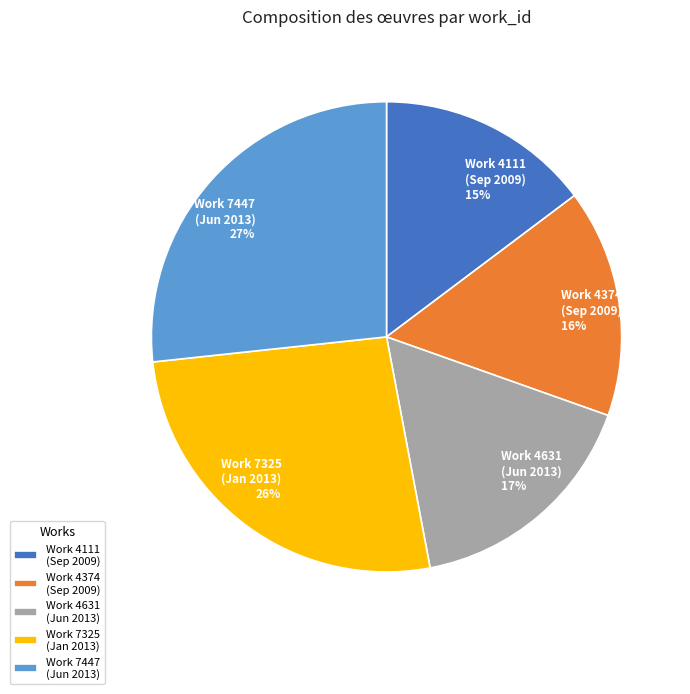

To the nearest percent, what portion does Work 4374 (Sep 2009) represent?

16%